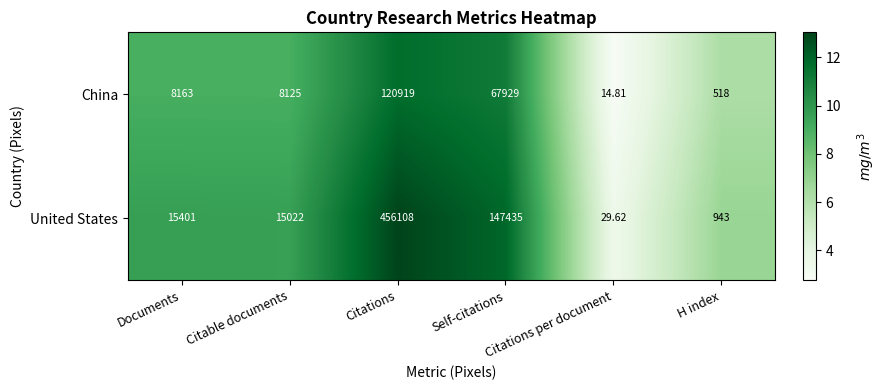

Rank the series by their maximum value, from lowest to highest.

China, United States